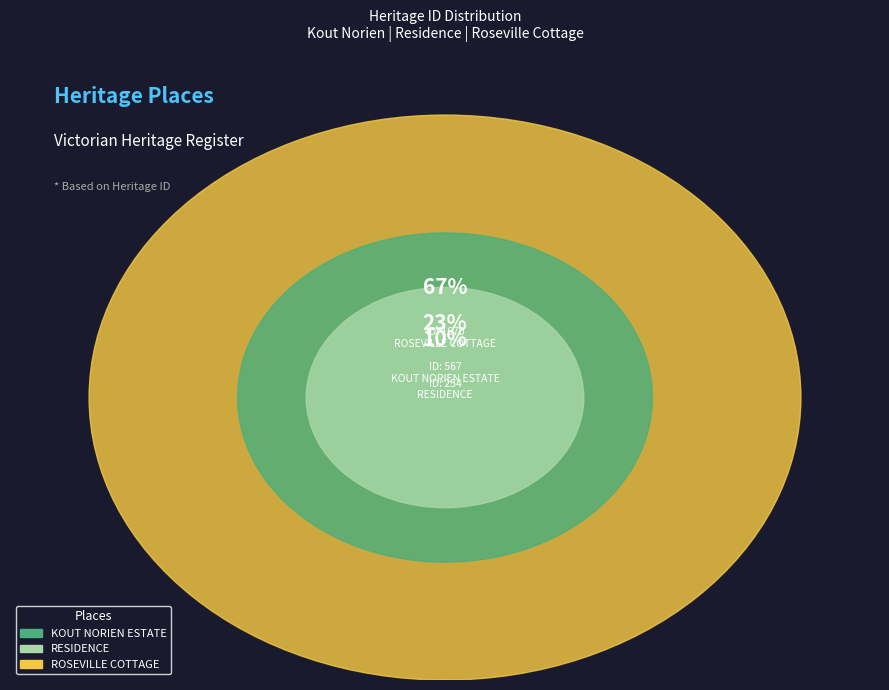

Count the number of slices in the pie.

3